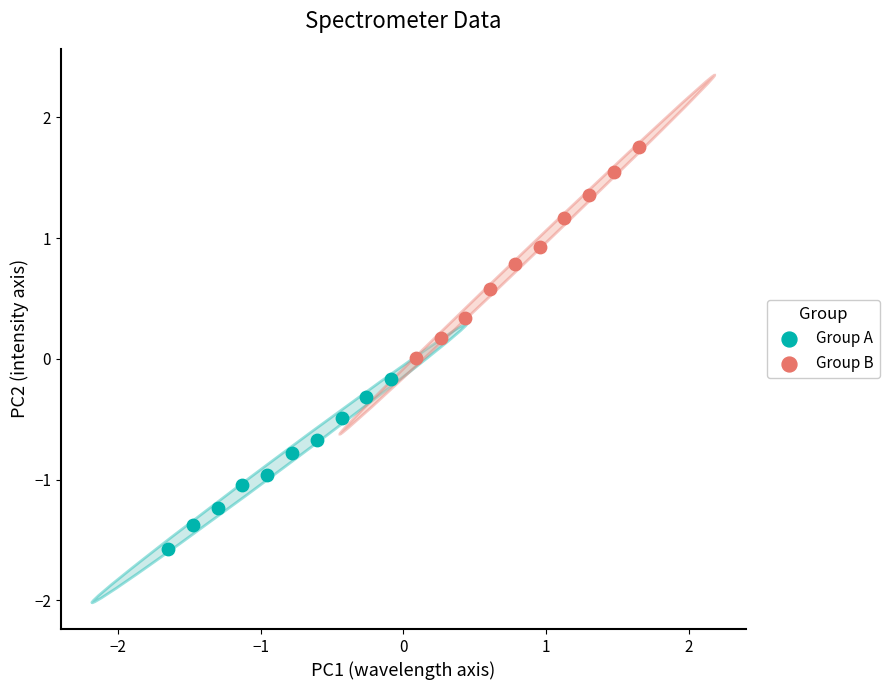

Which series has the largest Y range (max minus min)?

Group B